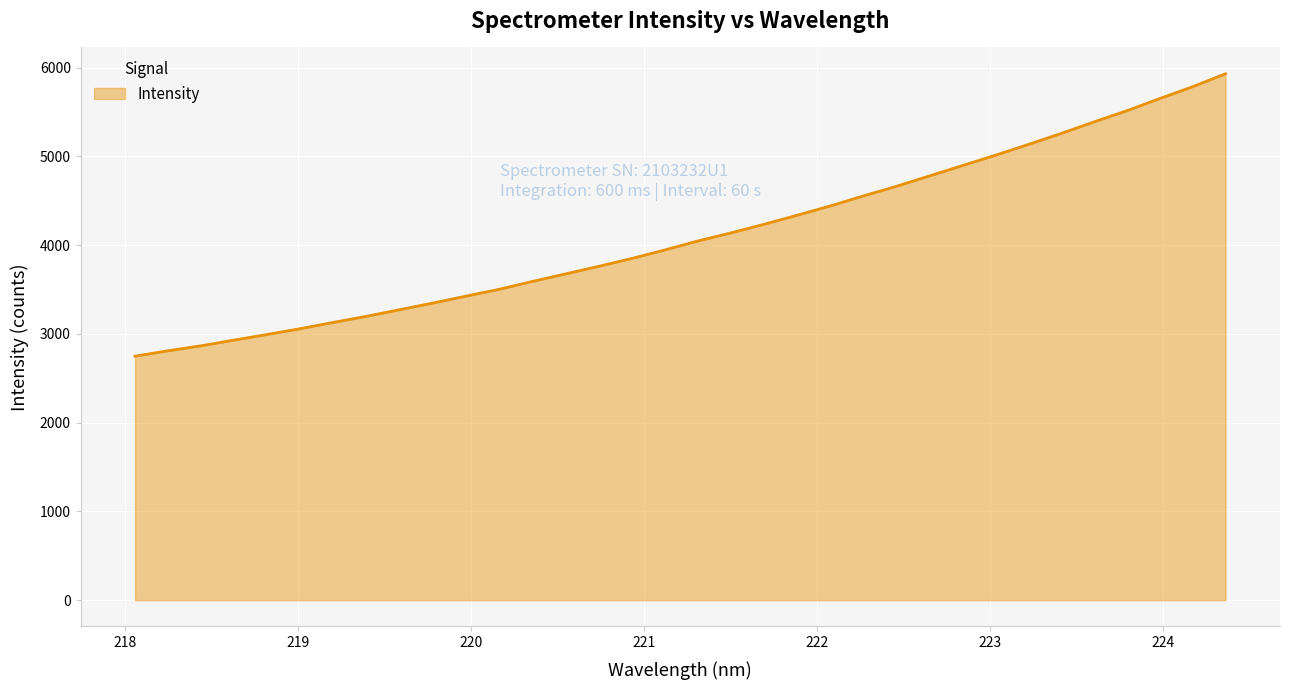

What is the minimum value shown in the chart?

2748.5